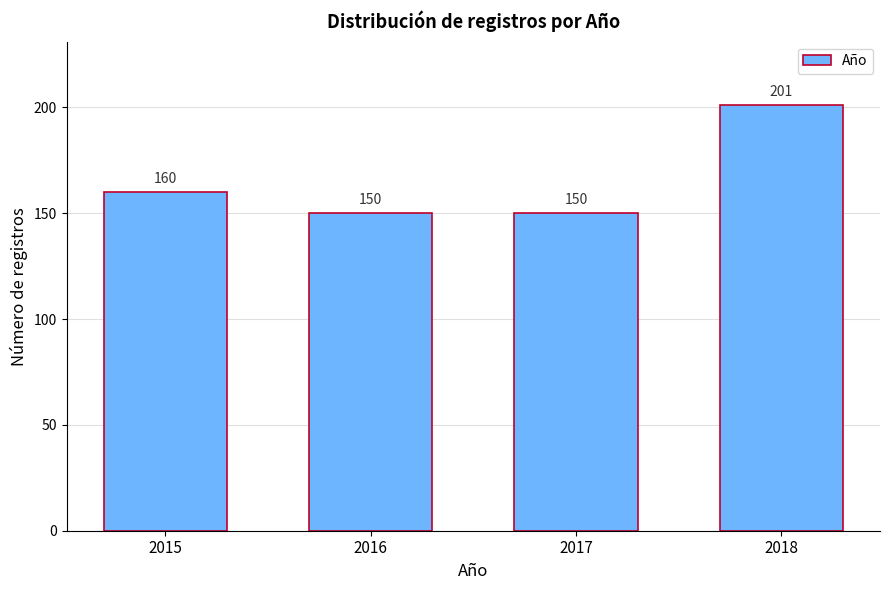

Reading right to left, what are all the values shown in this chart?

2018=201	2017=150	2016=150	2015=160